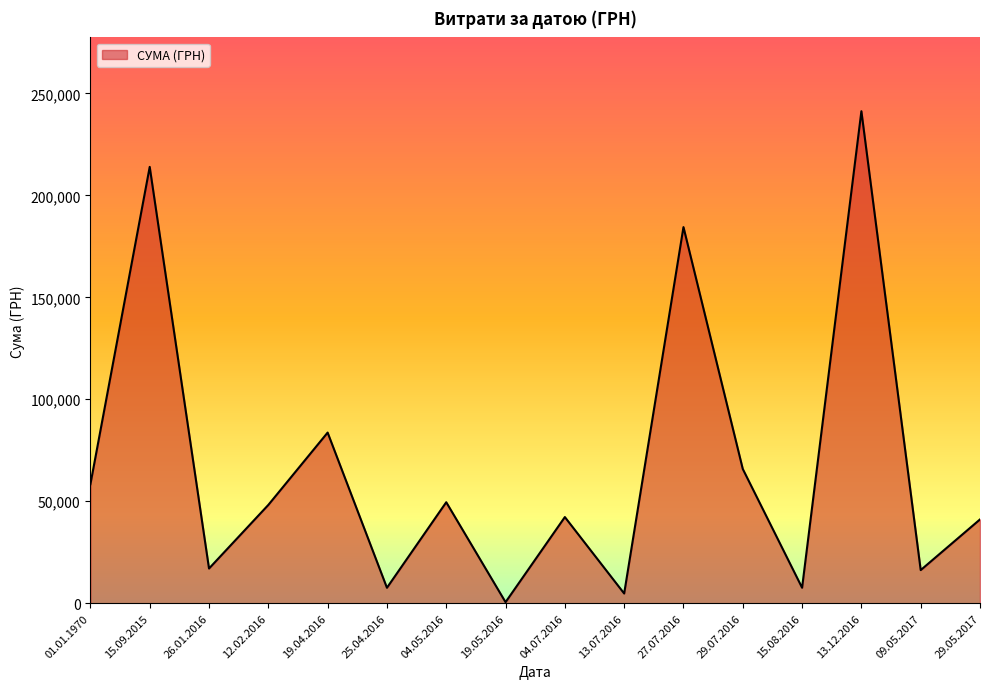

Approximately how many times larger is the value at 01.01.1970 compared to 15.09.2015?

0.3